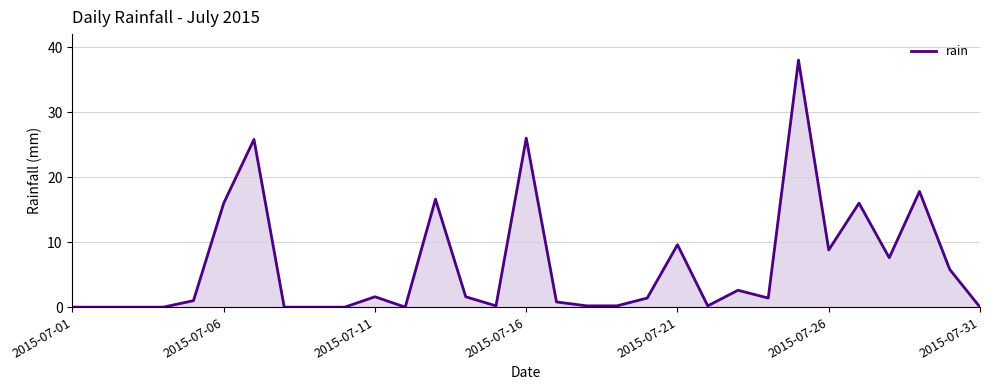

What is the difference between the maximum and minimum values?

38.0